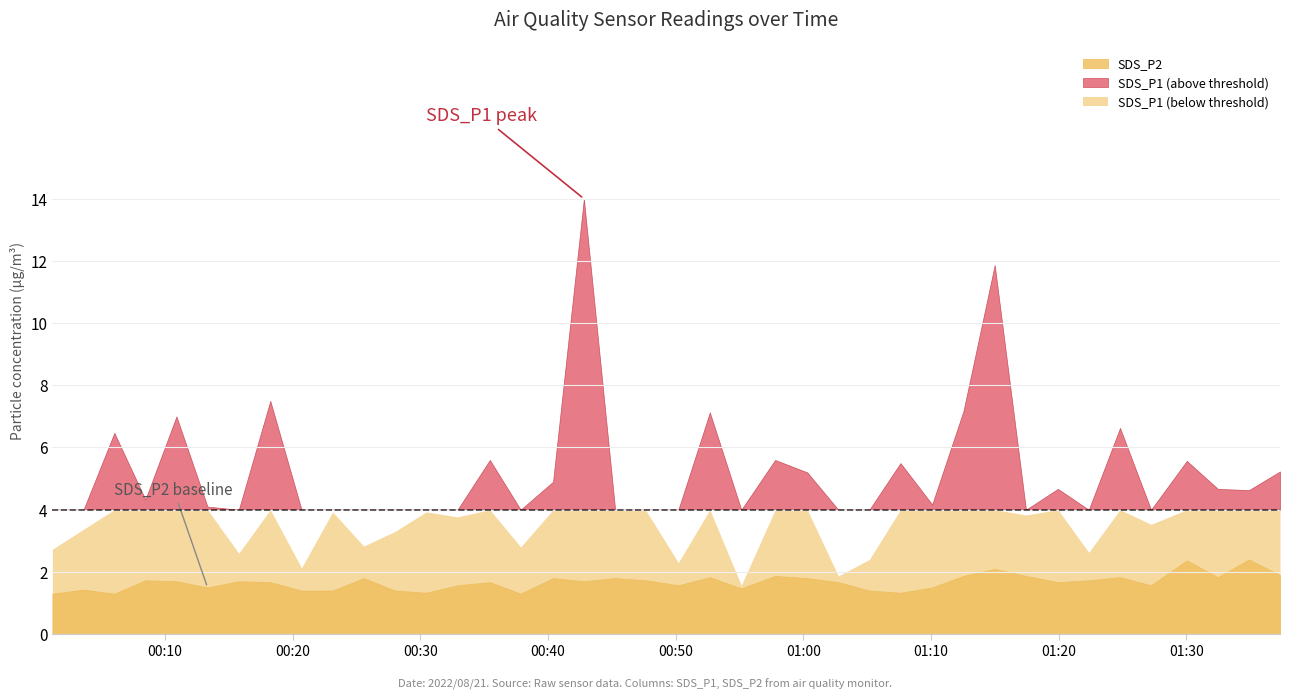

At which category does SDS_P2 reach its first local valley?

2